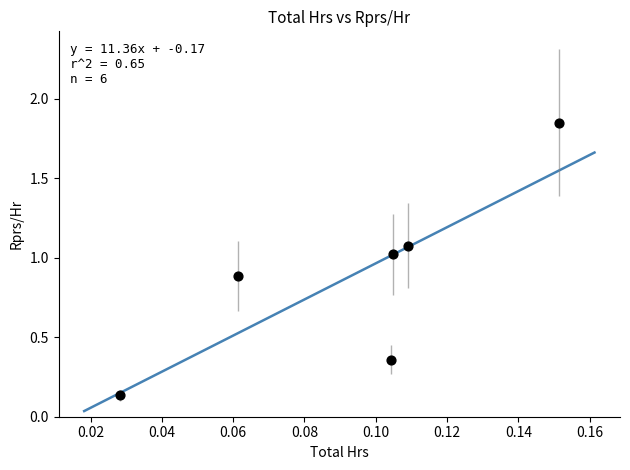

What is the average Y value?

0.9